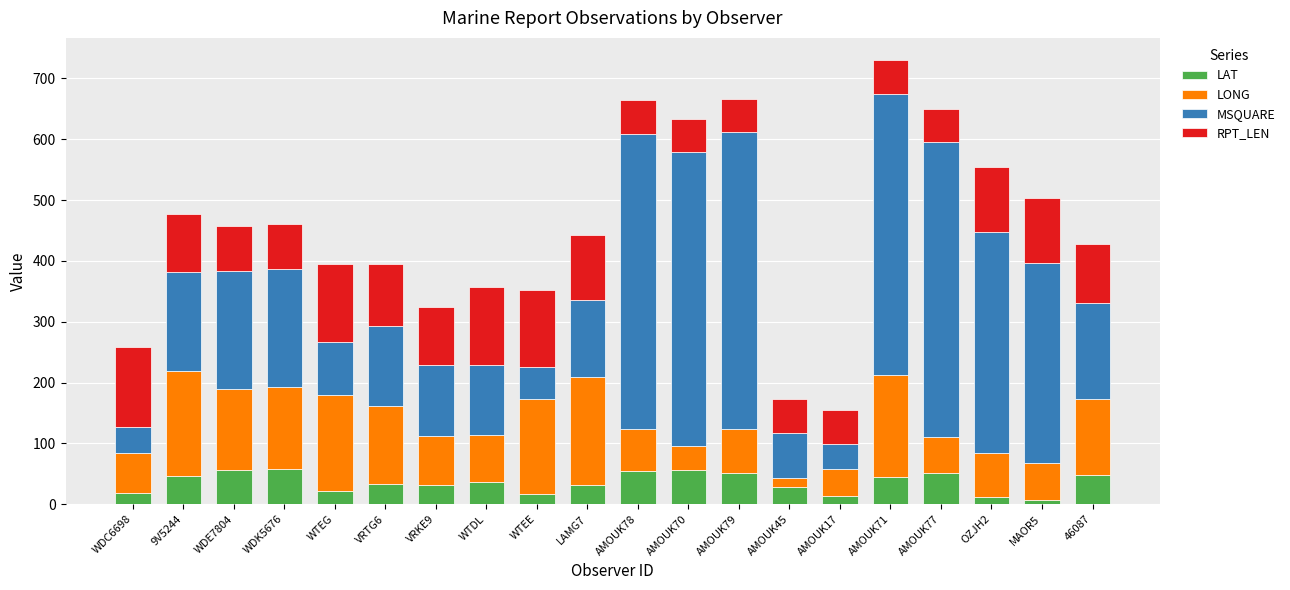

What is the difference between the second highest and second lowest values in the LAT series?

45.7